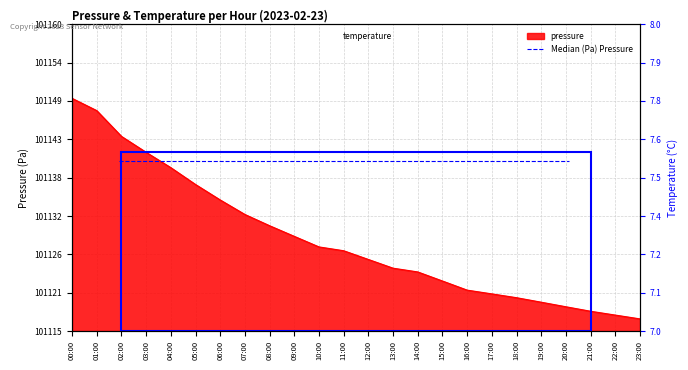

Which series has the largest total across all categories?

pressure